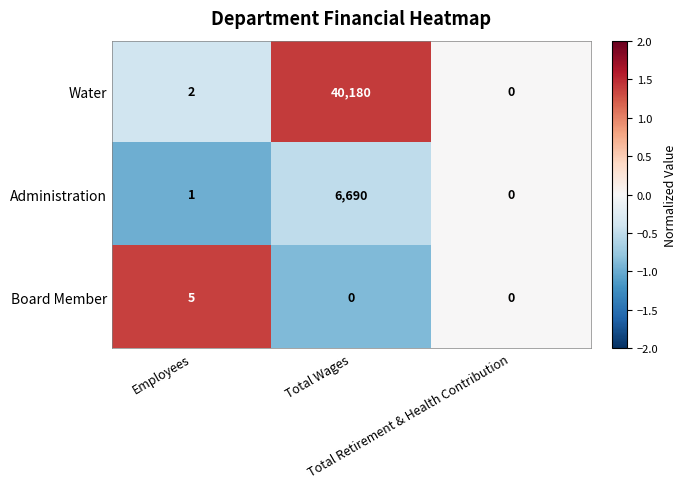

How many Board Member values are between 0 and 5?

3